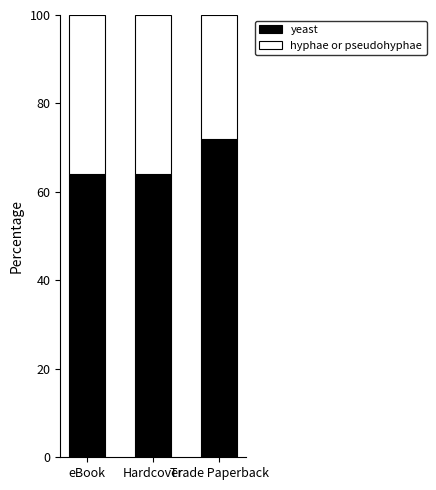

Count the number of data series in this chart.

2